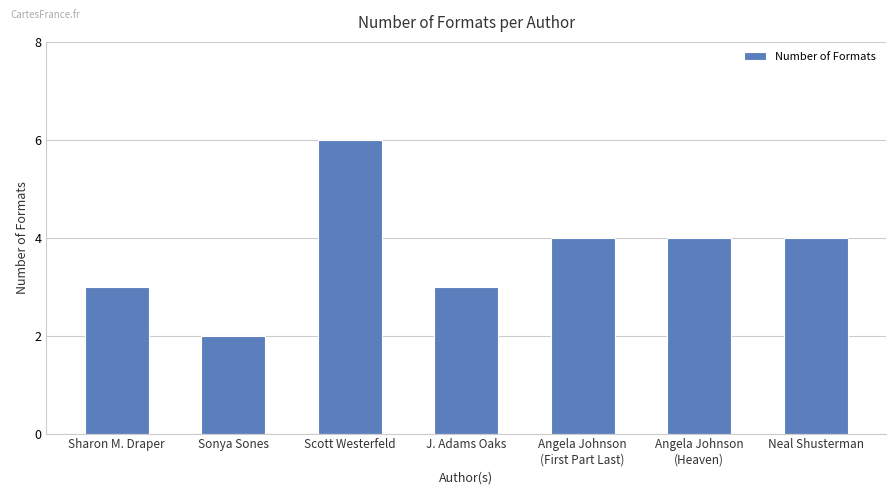

Read the value at Sonya Sones.

2